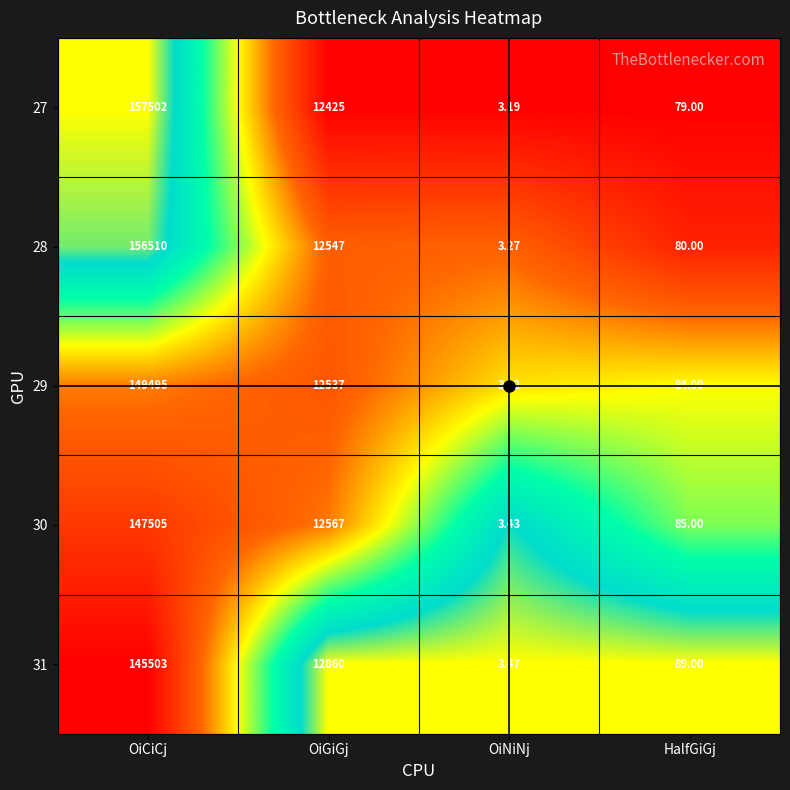

At which category is the sum across all series the highest?

OiCiCj